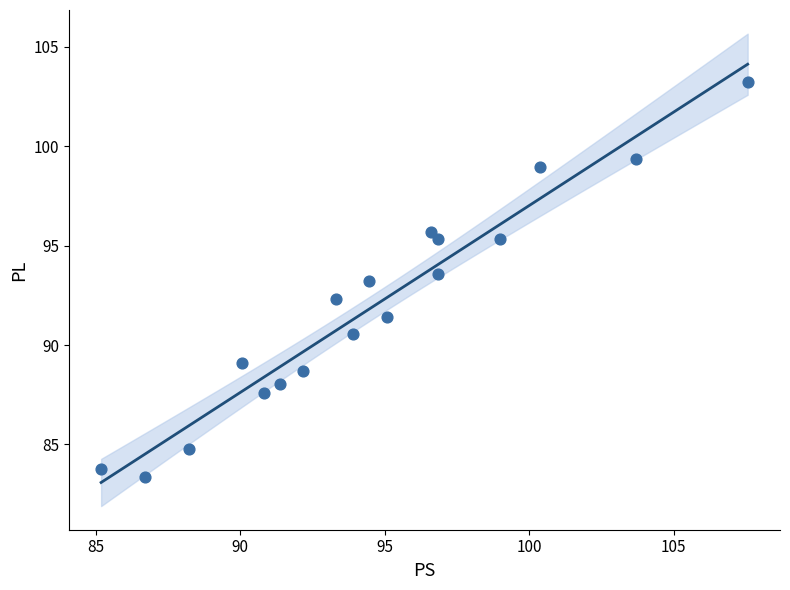

What is the range of X values (max minus min)?

22.4